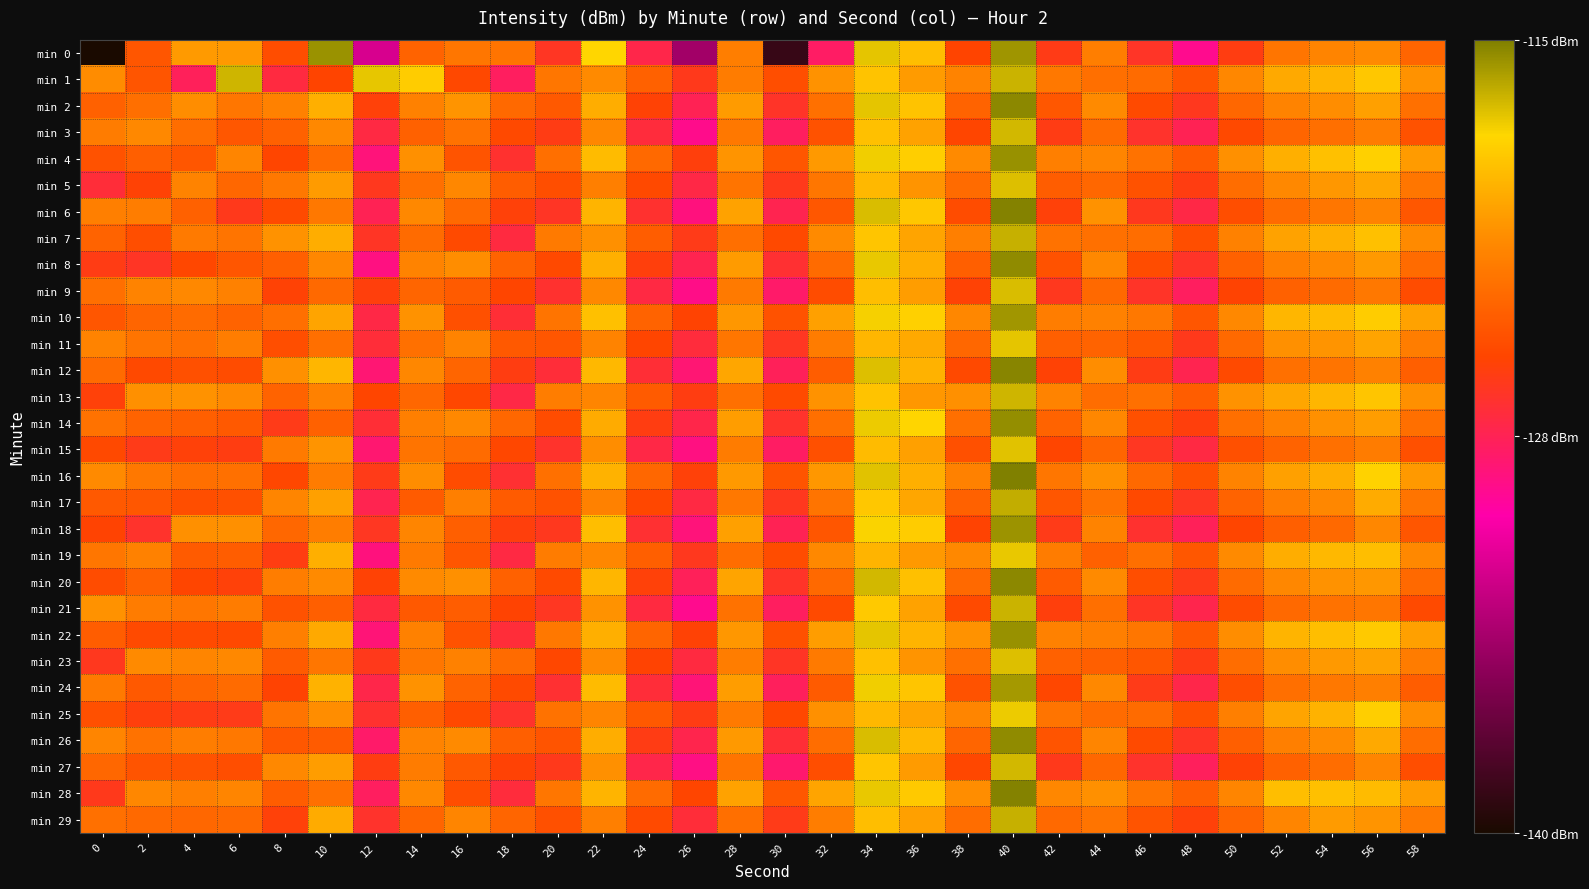

How many distinct data groups are displayed?

30